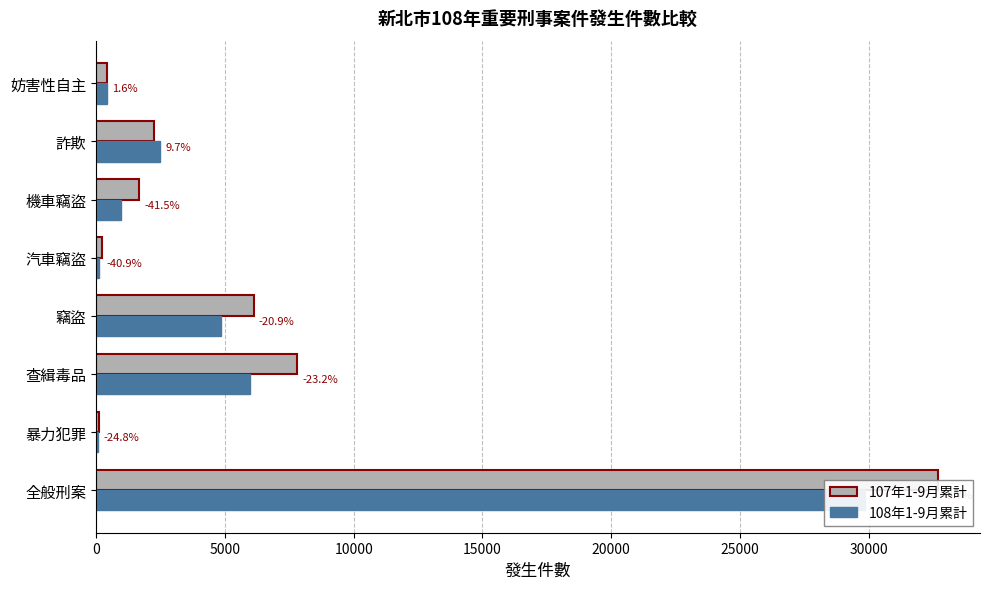

Between 汽車竊盜 and 機車竊盜, which series saw the biggest shift?

107年1-9月累計